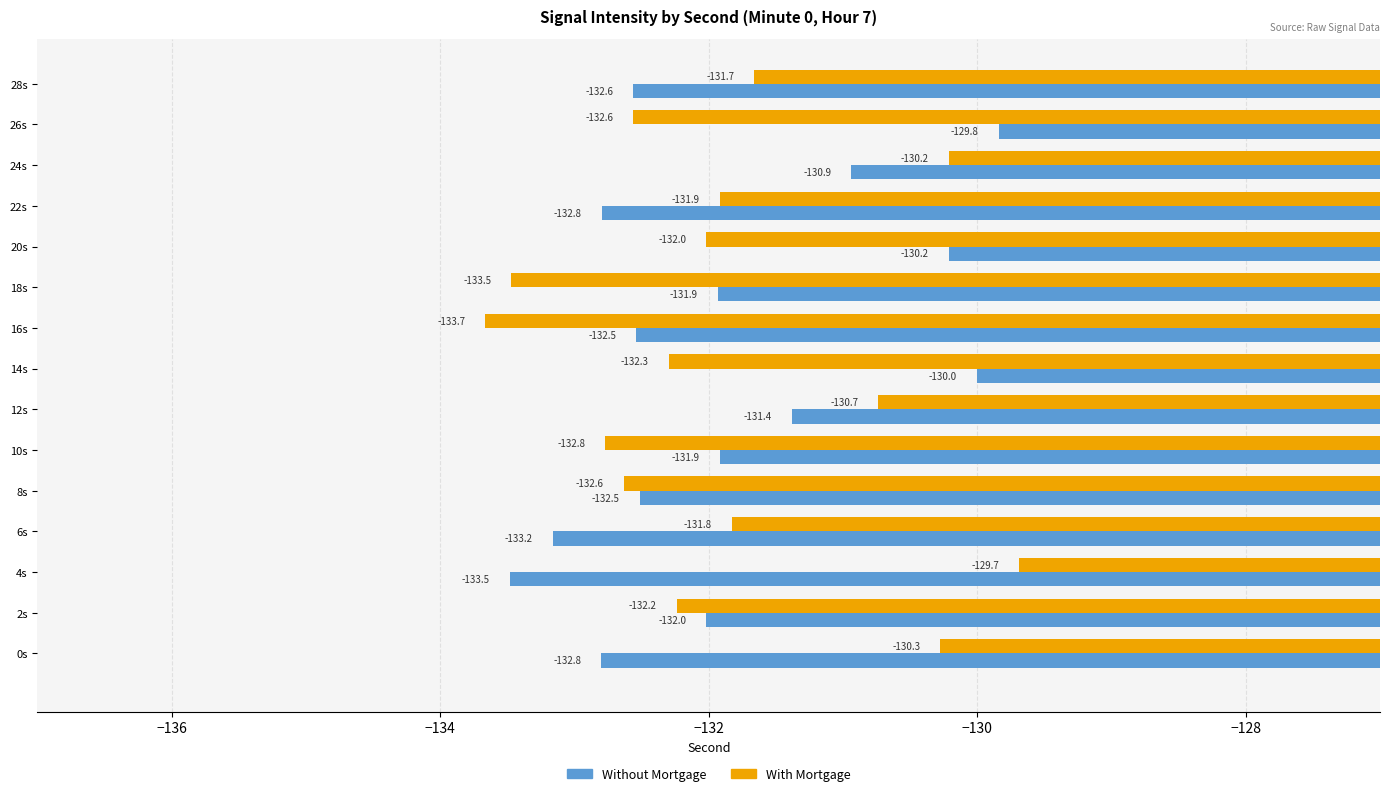

Which series has the largest range (max minus min)?

With Mortgage